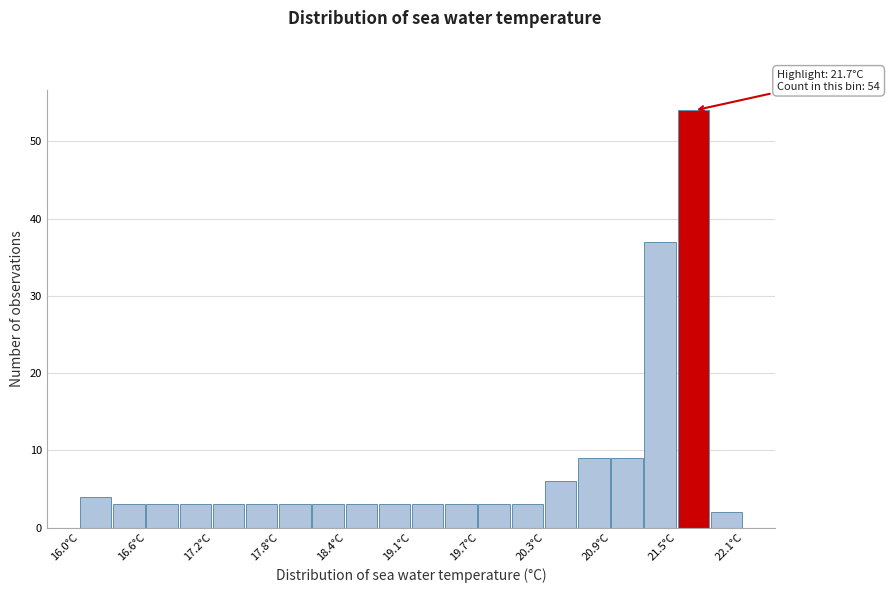

Around what value on the x-axis is the tallest bar? Give the approximate position of its centre, as read against the axis.

21.6